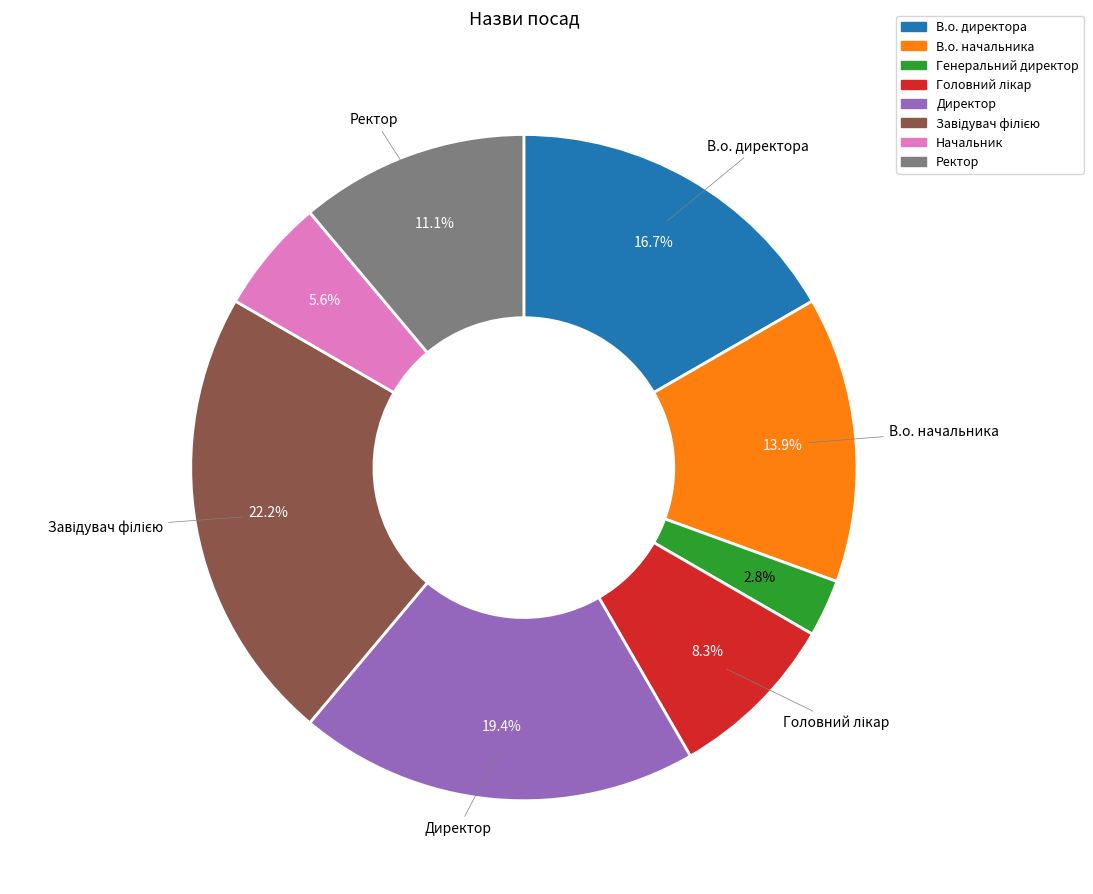

To the nearest percent, what is the average slice percentage?

12%